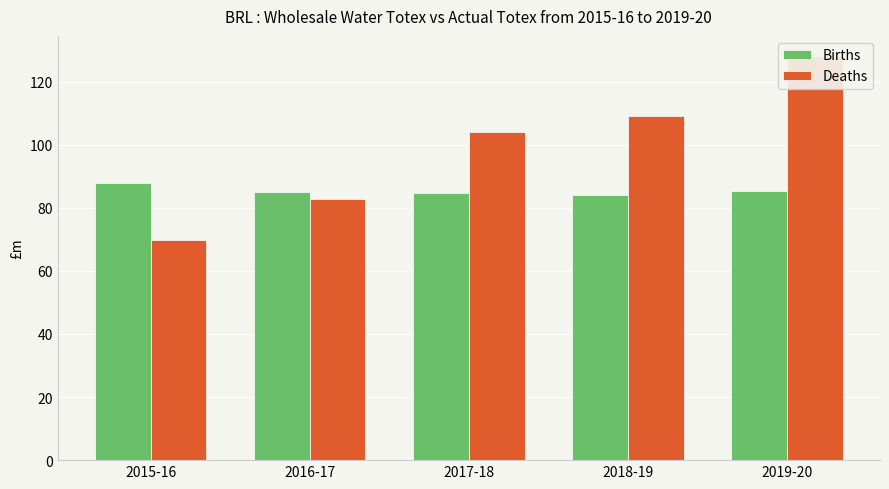

What is the lowest value of the Deaths series?

69.9